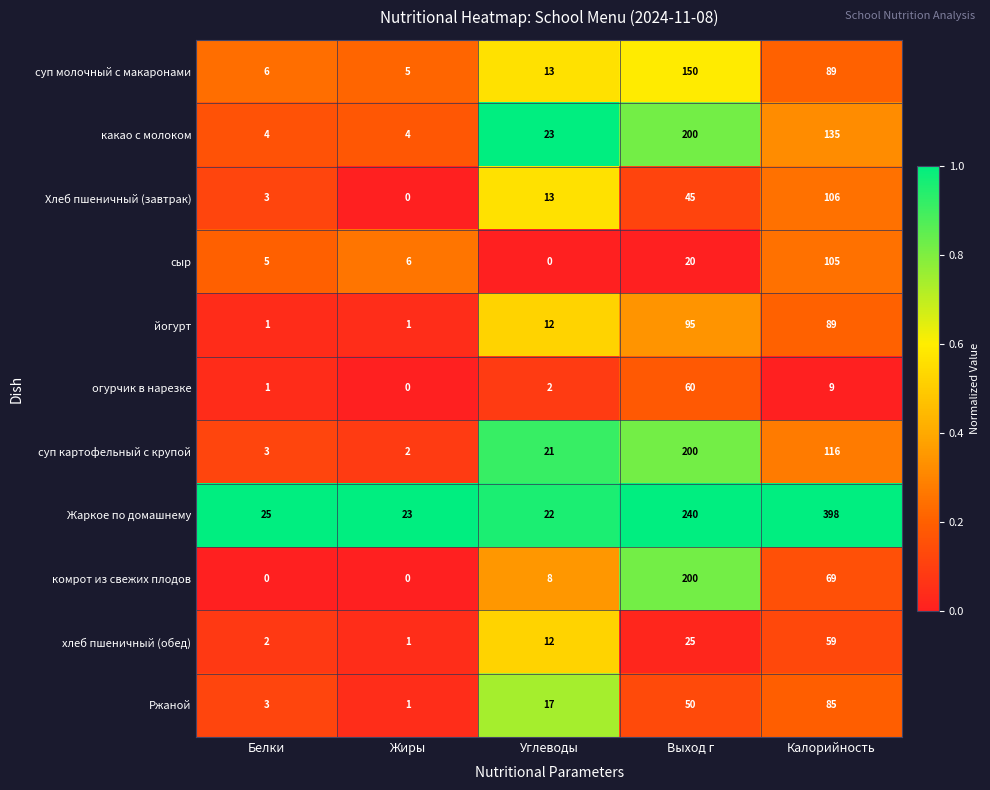

What is the sum of the суп картофельный с крупой values at Жиры and Белки?

5